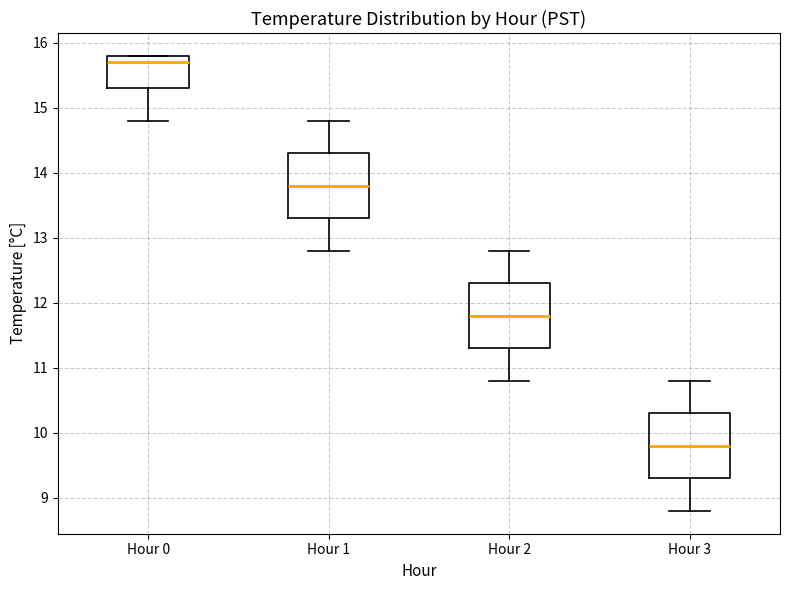

Reading left to right, transcribe this box plot: for each box, give where its median line is, the range the box spans, and where its two whiskers end, as read against the y-axis. The values are not printed on the chart, so give them approximately, as read against the axis.

Hour 0: median 15.7, box 15.3 to 15.8, whiskers 14.8 to 15.8
Hour 1: median 13.8, box 13.3 to 14.3, whiskers 12.8 to 14.8
Hour 2: median 11.8, box 11.3 to 12.3, whiskers 10.8 to 12.8
Hour 3: median 9.8, box 9.3 to 10.3, whiskers 8.8 to 10.8